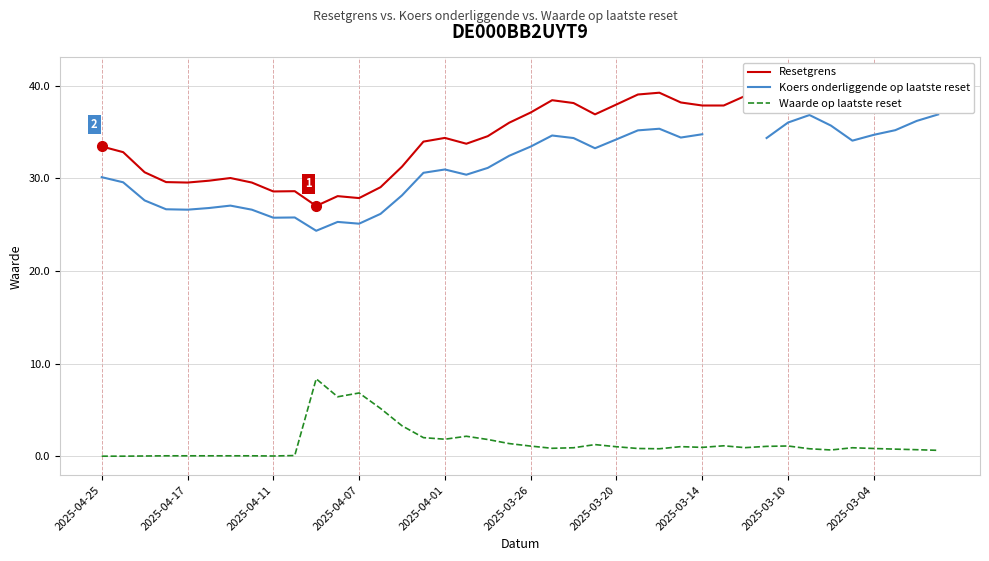

What is the sum of the Koers onderliggende op laatste reset values at 10 and 23?

57.6